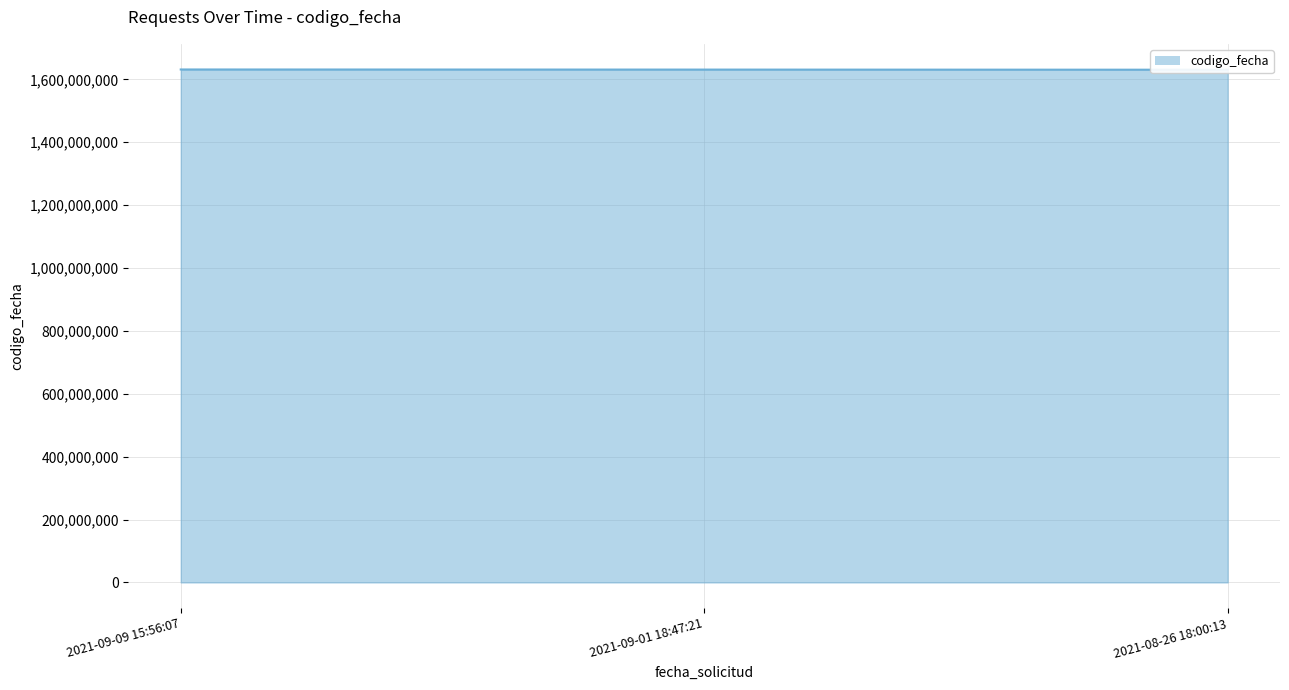

At which label does the data first exceed 1630923988?

2021-09-09 15:56:07